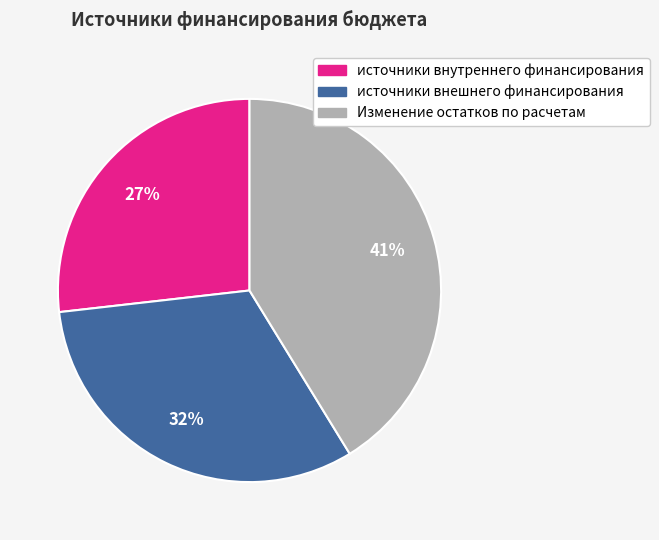

How many segments does this pie chart have?

3